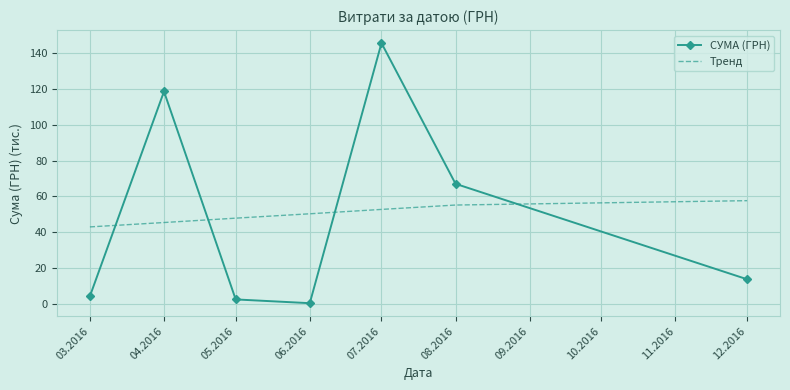

What is the difference between the maximum and minimum values in the СУМА (ГРН) series?

145.5